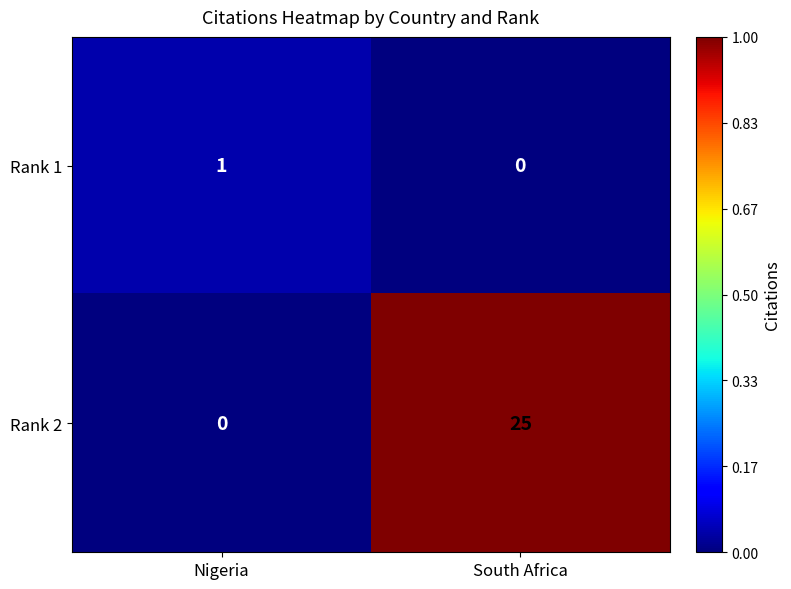

Rank the series by their average value, from lowest to highest.

Rank 1, Rank 2